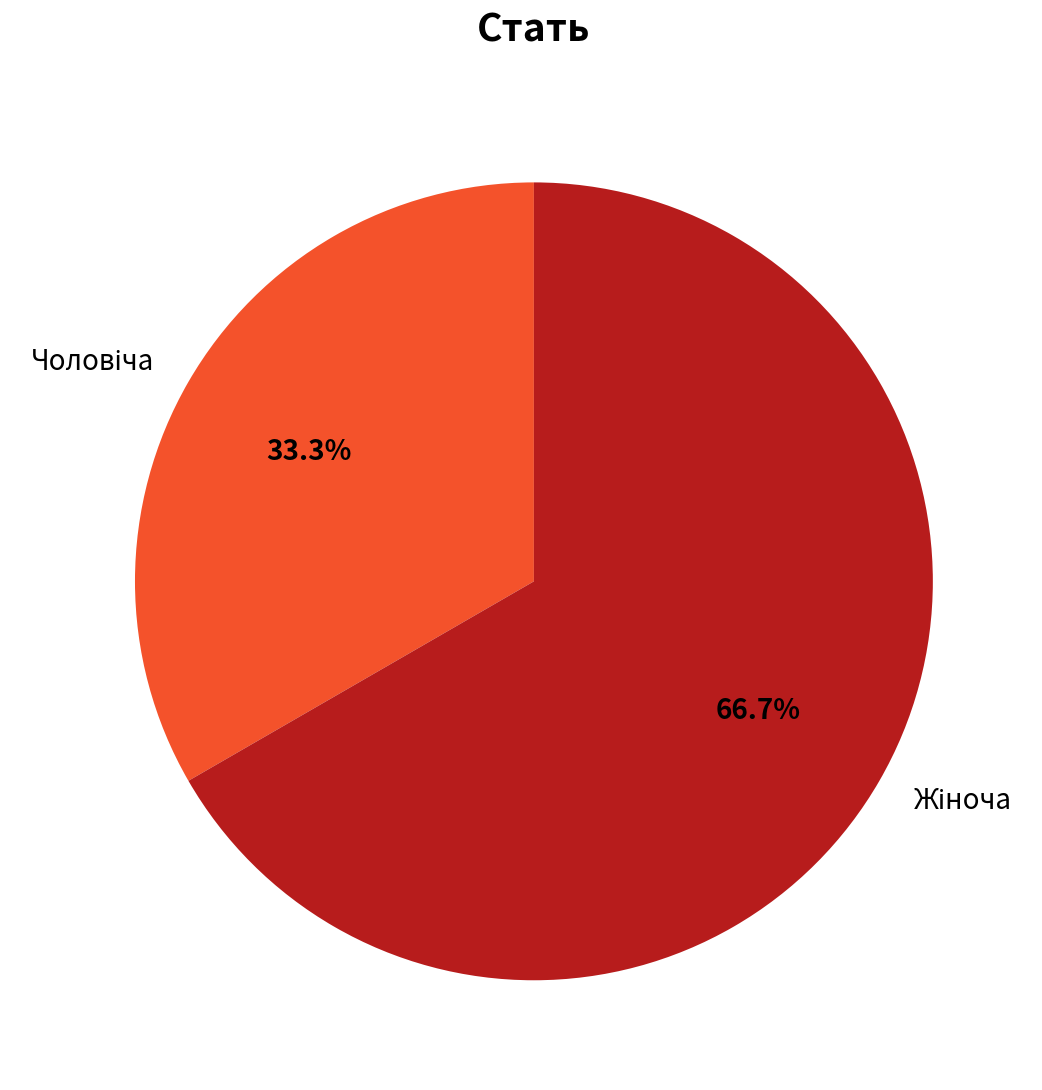

Is there a majority slice in this chart?

Yes